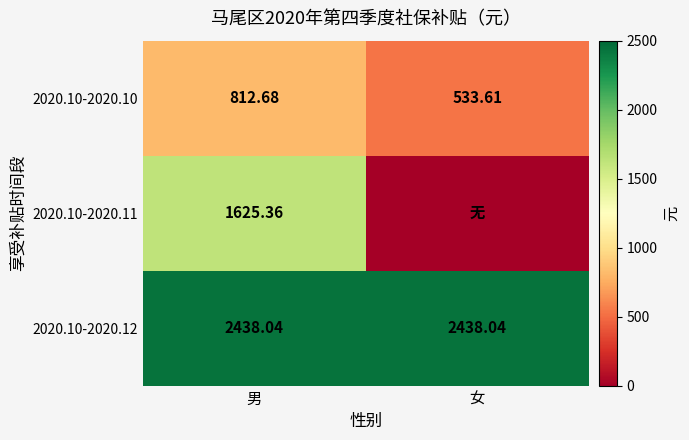

Where is 2020.10-2020.10 nearest to the value 673?

女